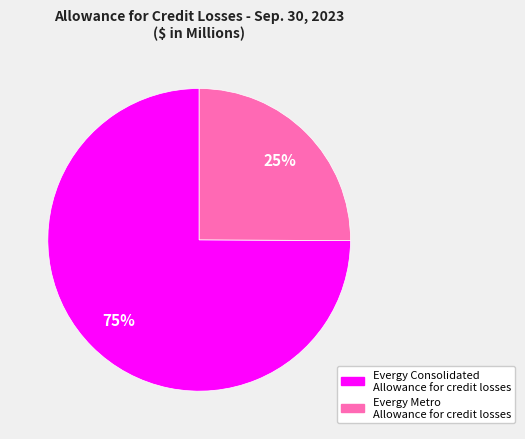

To the nearest percent, what is the difference between the largest and smallest slice percentages?

50%